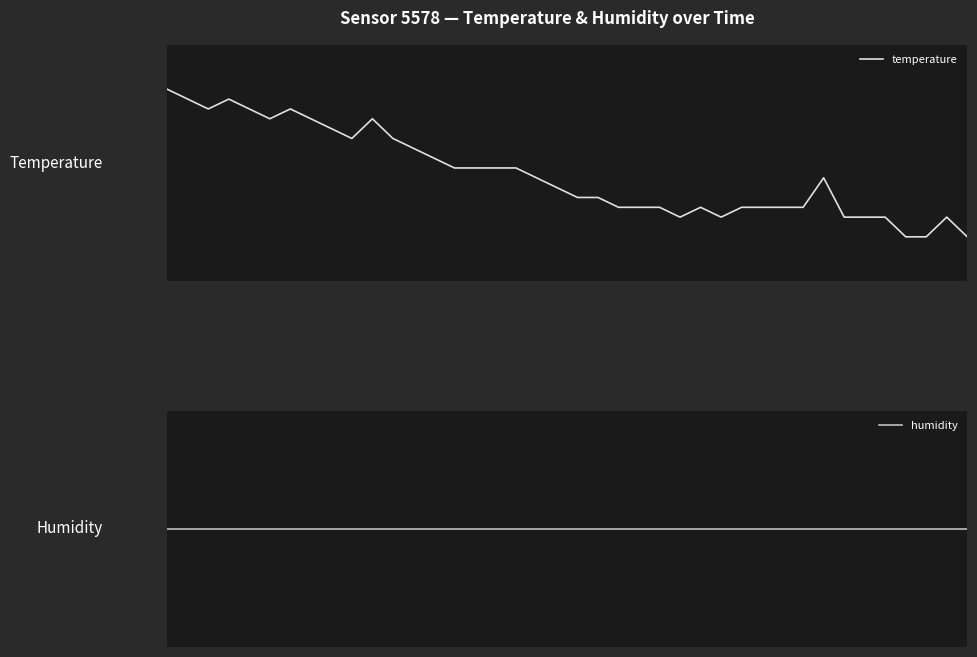

True or false: humidity and temperature cross at least once.

False